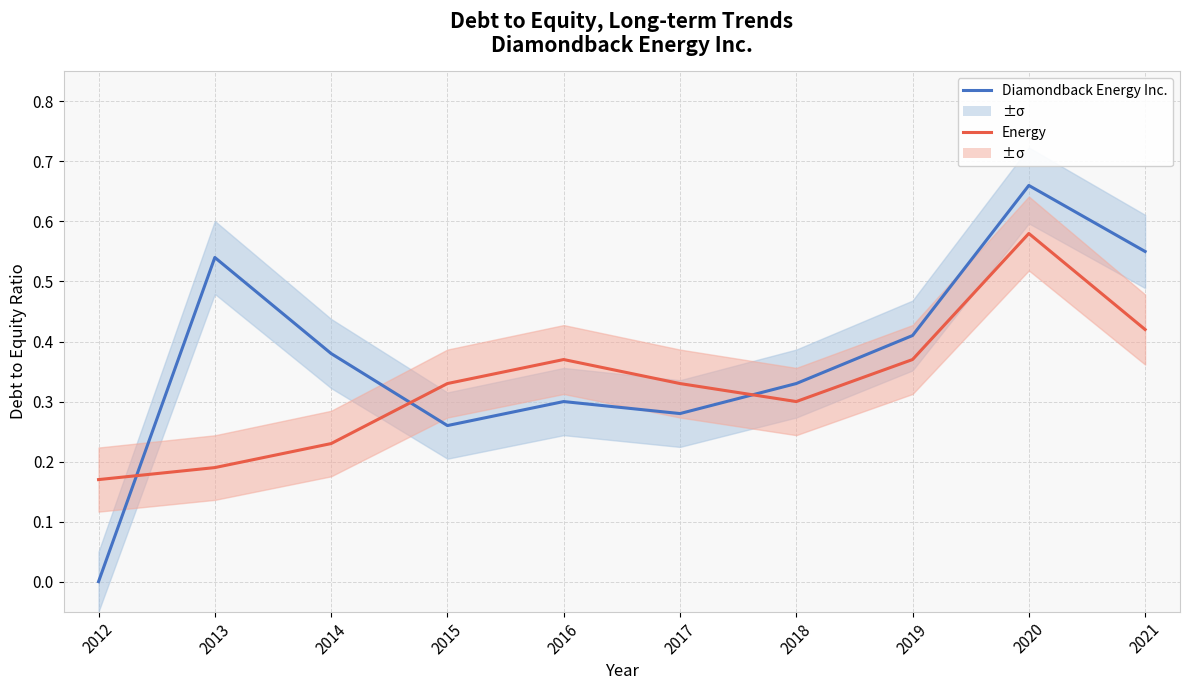

What is the minimum value for Energy?

0.2